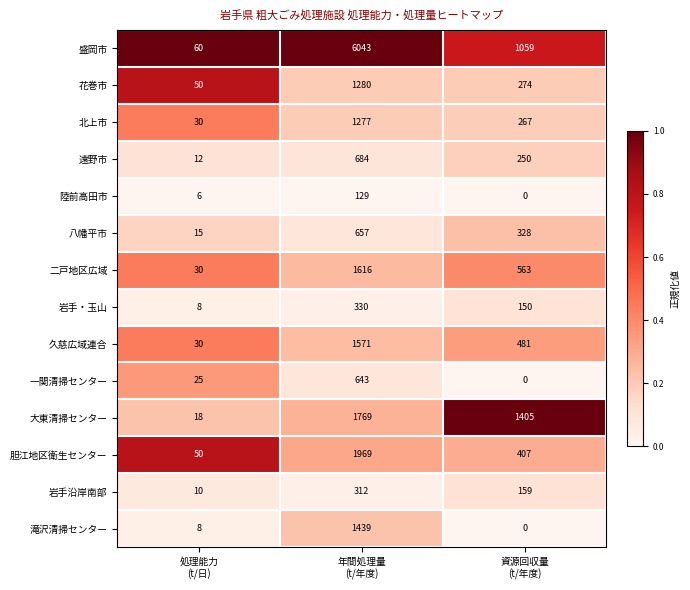

At which category is the sum across all series the highest?

年間処理量
(t/年度)